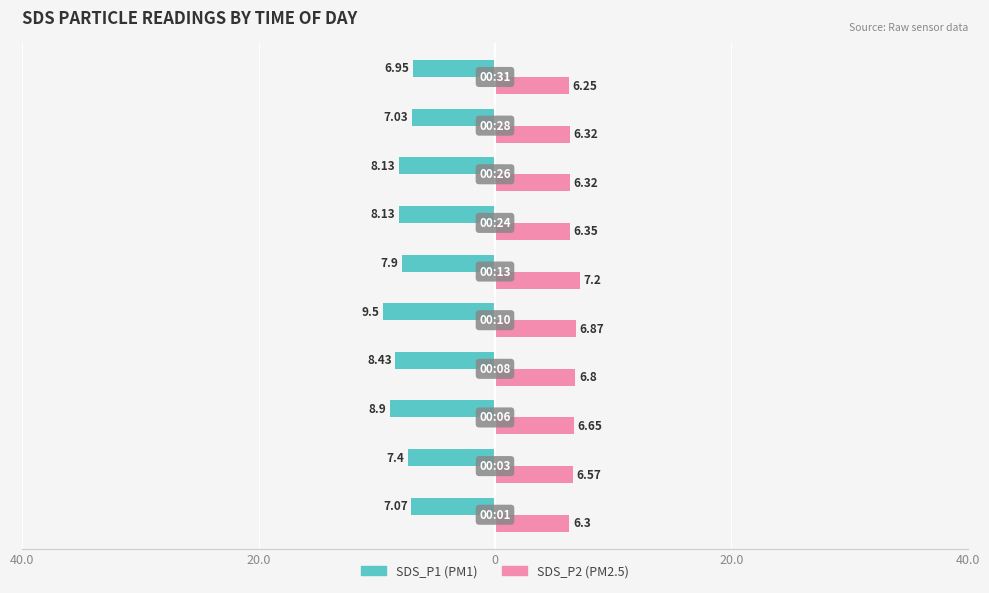

The SDS_P1 series shows -12.3 at 20.0. True or false?

False